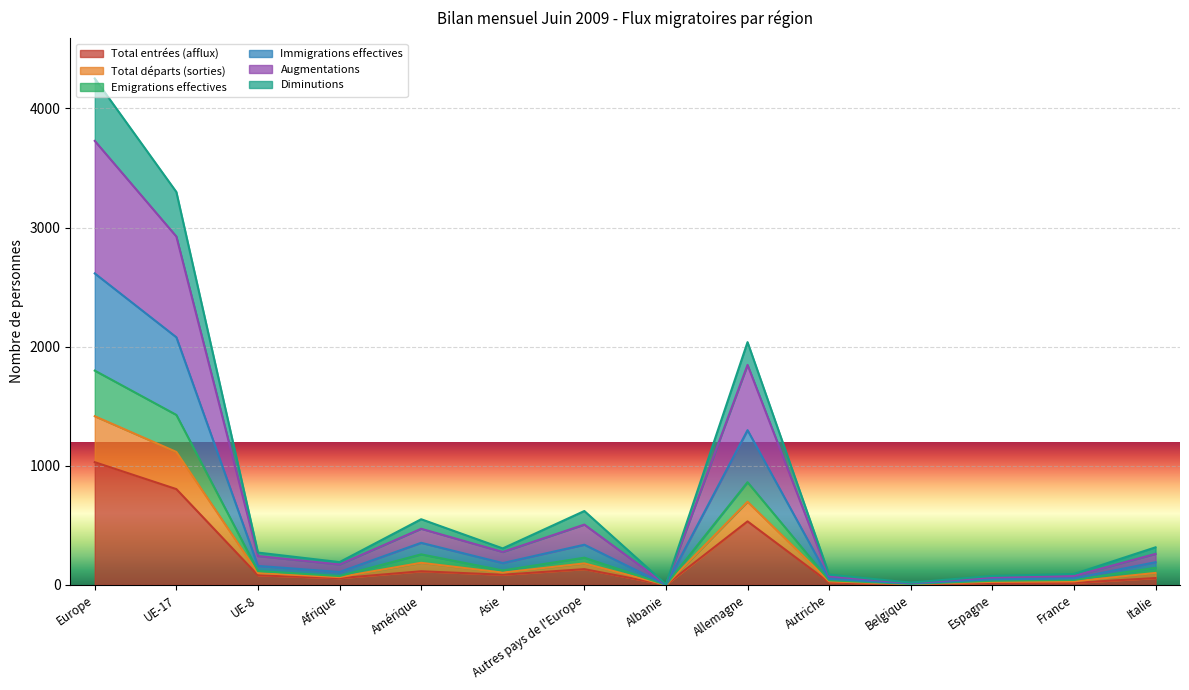

How many lines are shown in the chart?

6